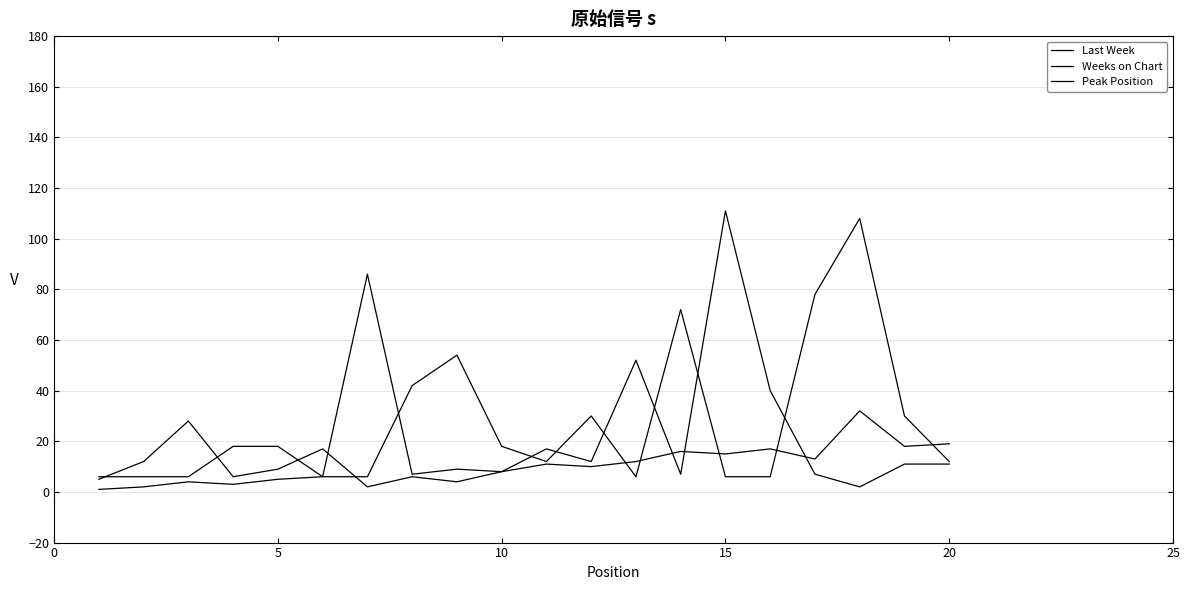

How many lines are shown in the chart?

3